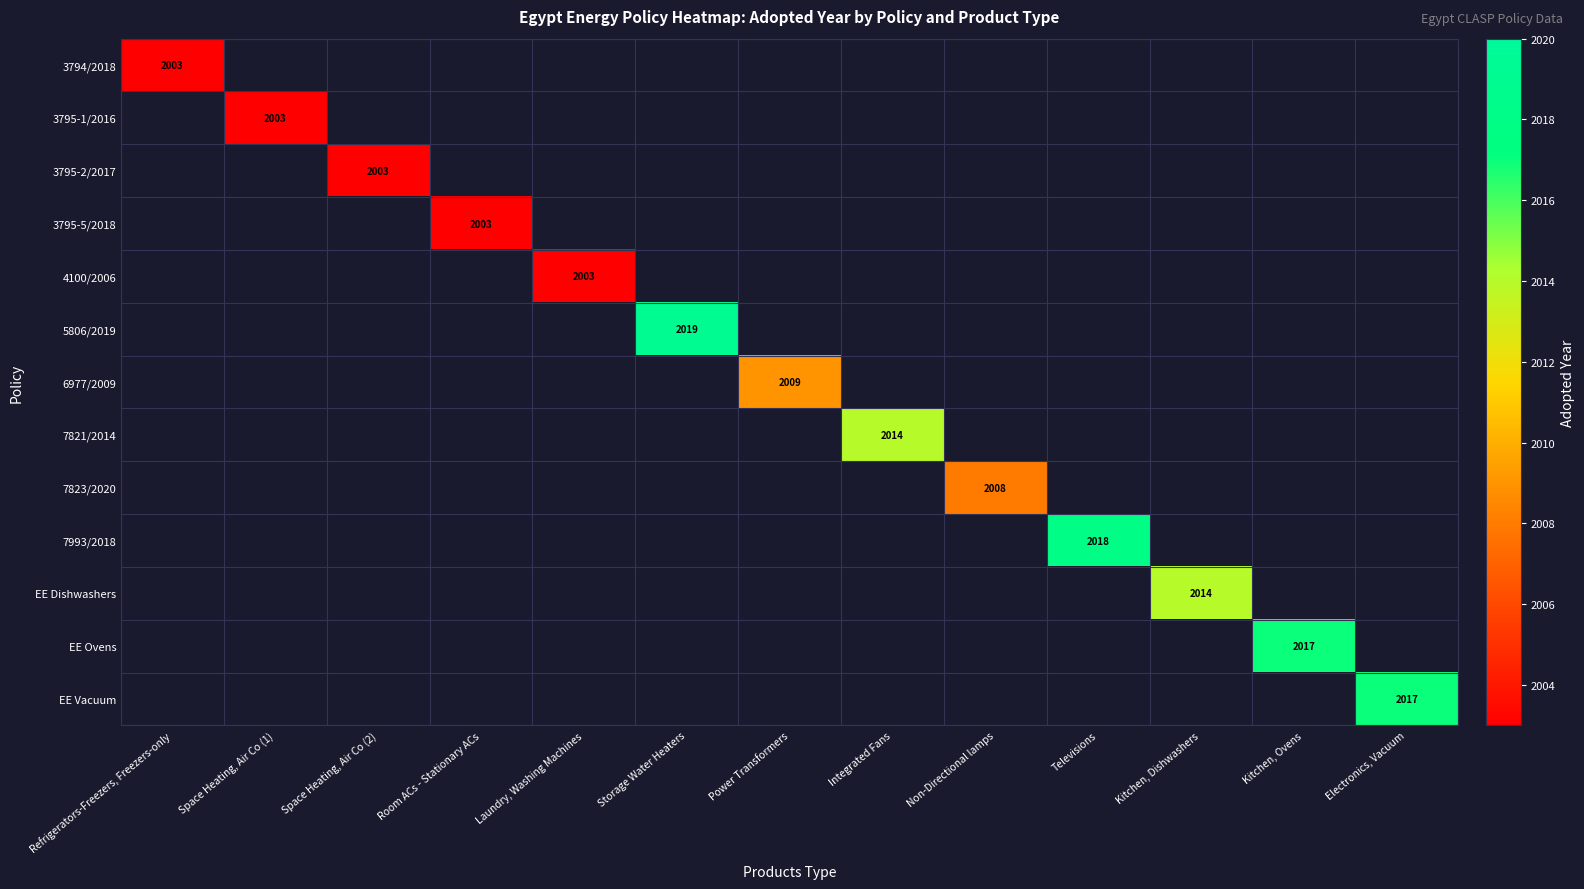

True or false: 4100/2006 has a value of 1368 at Laundry, Washing Machines.

False